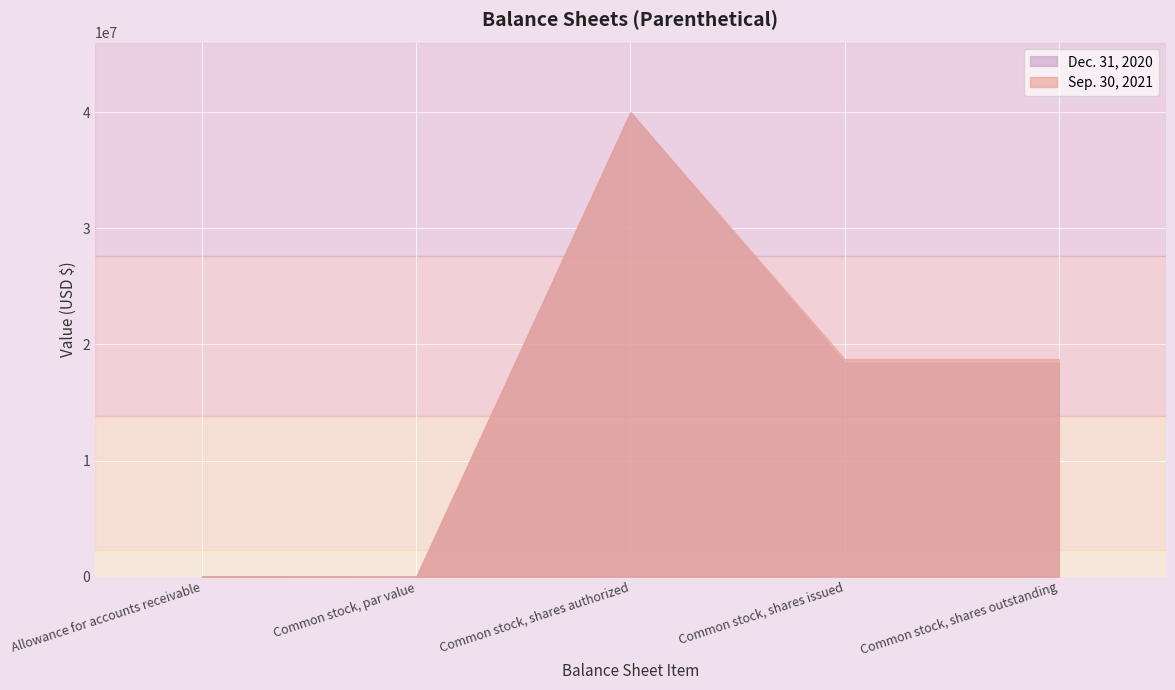

What is the sum of the Dec. 31, 2020 values at Common stock, par value and Common stock, shares outstanding?

18410459